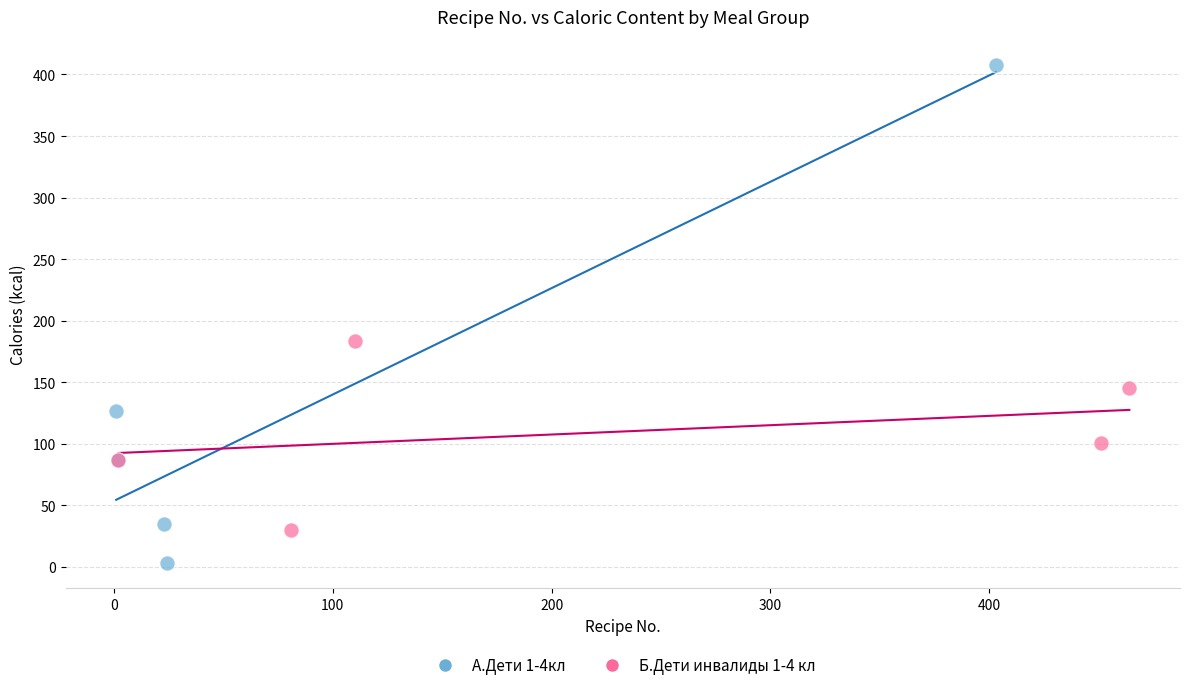

Which series contains the highest Y value?

А.Дети 1-4кл